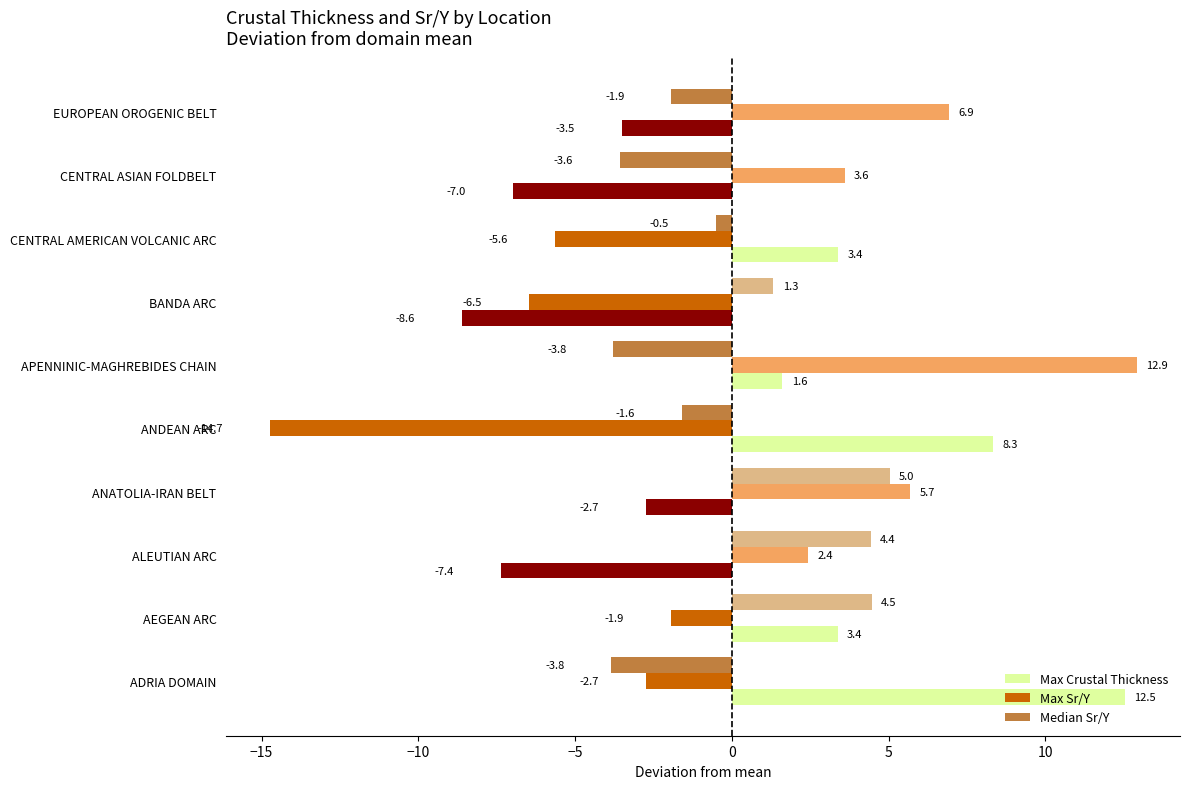

How many positive values does the Max Sr/Y series have?

5